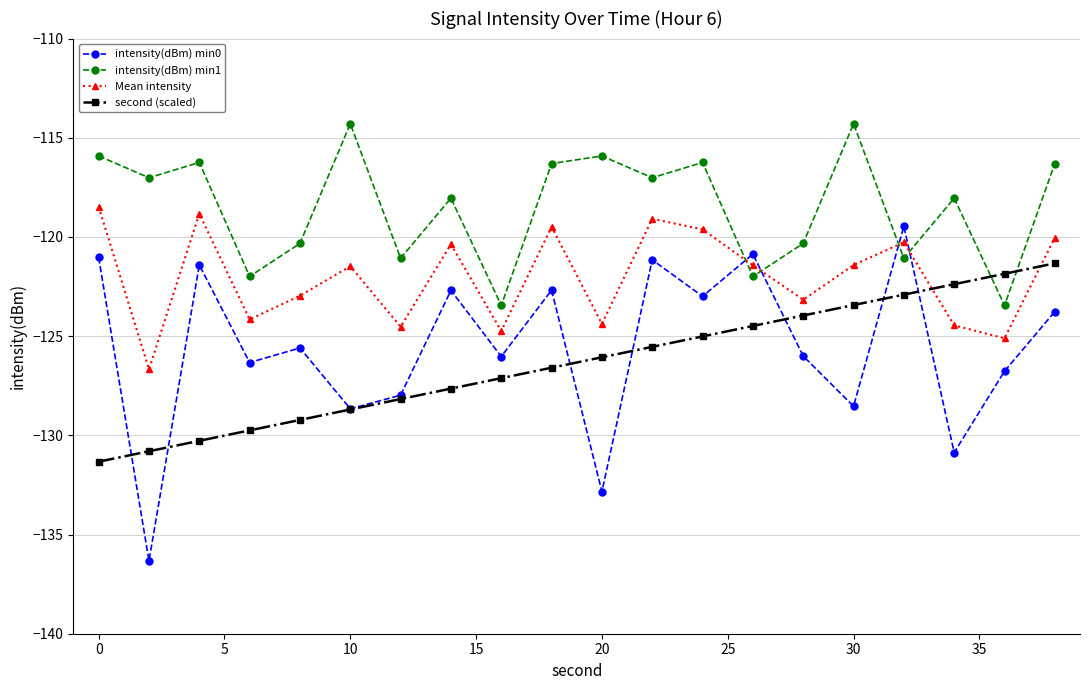

Count the number of data series in this chart.

4